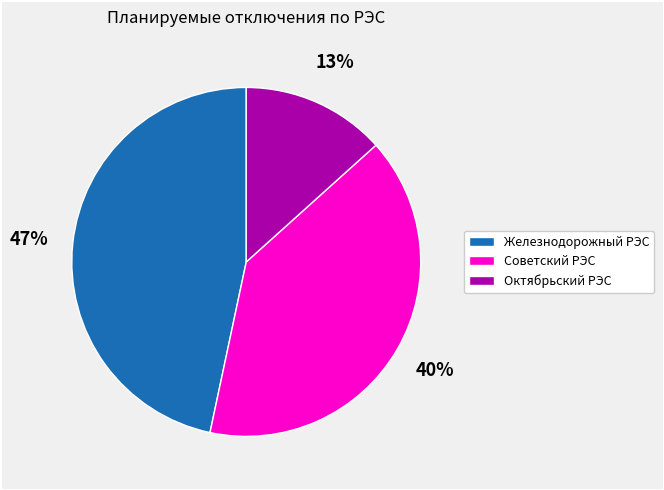

Combined, do Железнодорожный РЭС and Октябрьский РЭС account for over 50%?

Yes